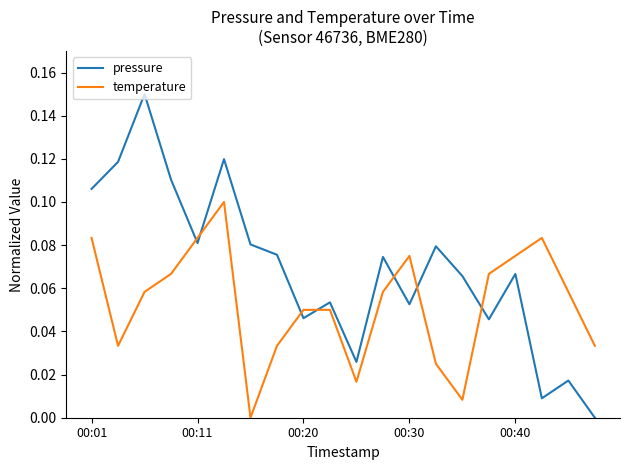

Which series has the largest total across all categories?

pressure